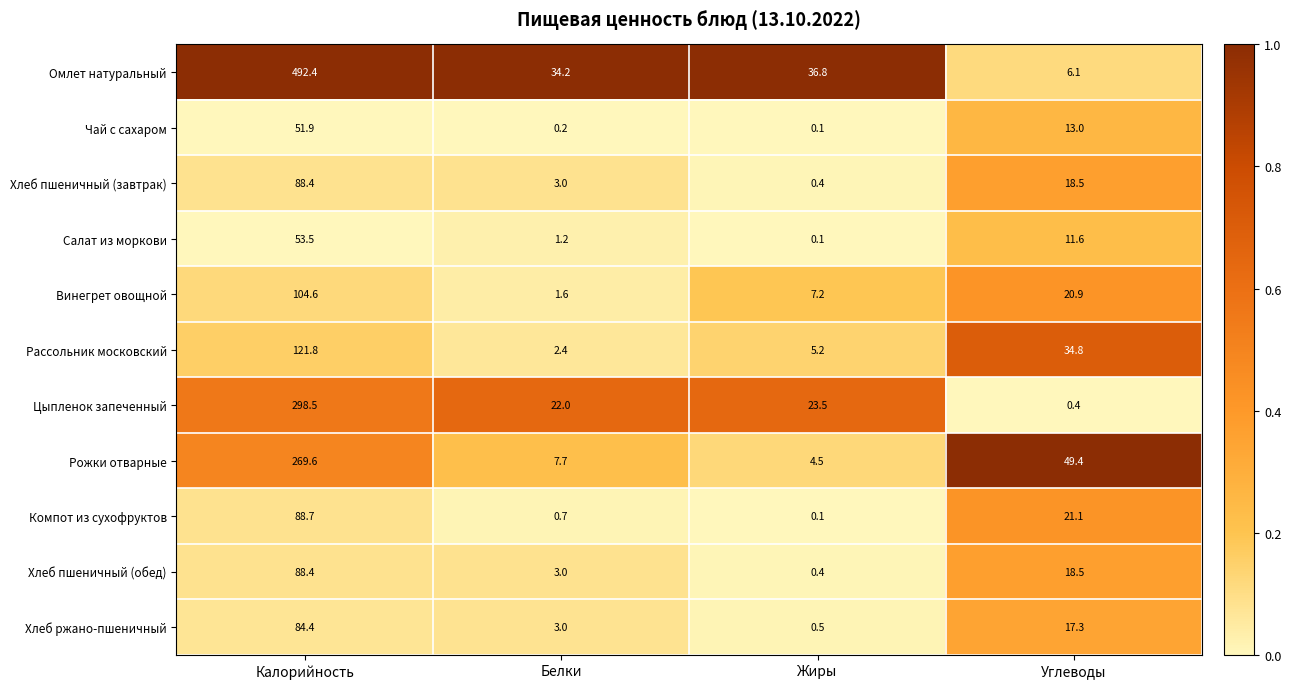

The value of Чай с сахаром at Калорийность is 51.9. True or false?

True